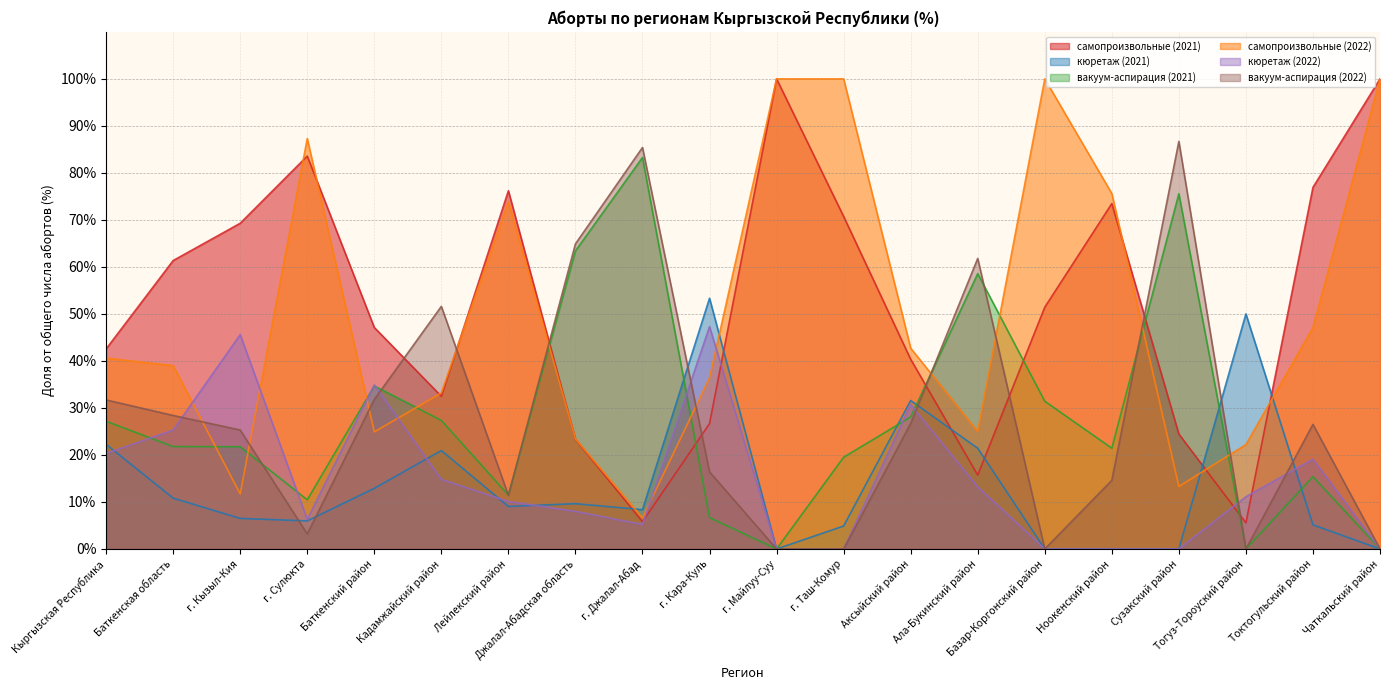

Is the value of самопроизвольные (2021) at Кыргызская Республика greater than the value of кюретаж (2022) at г. Кара-Куль?

No